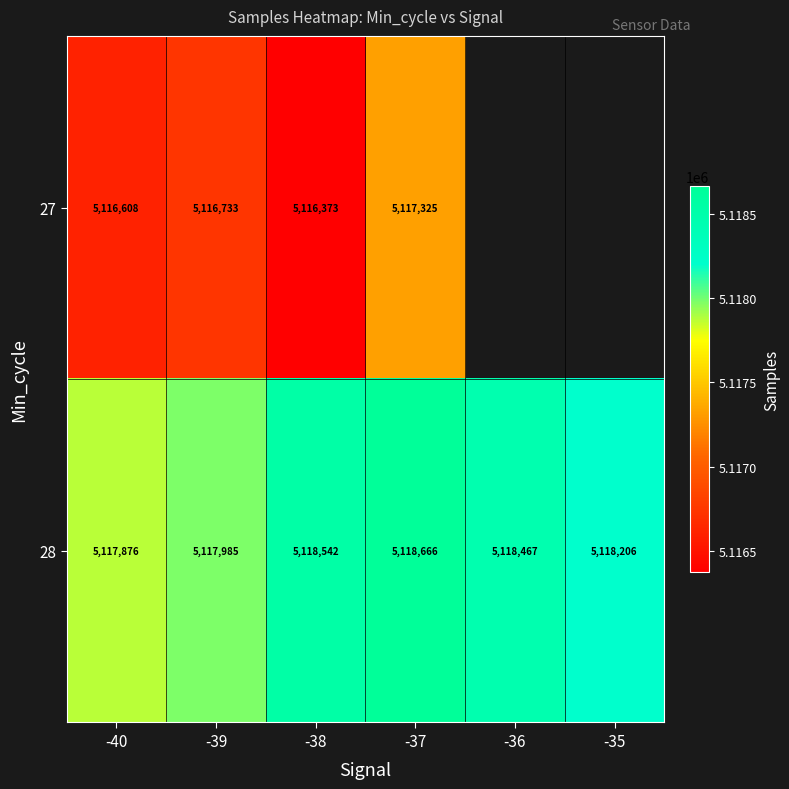

Is the value of 27 at -39 greater than the value of 28 at -35?

No